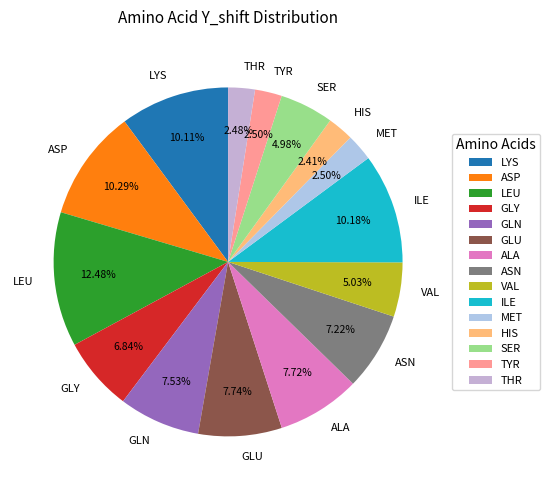

Combined, do TYR and SER account for over 50%?

No